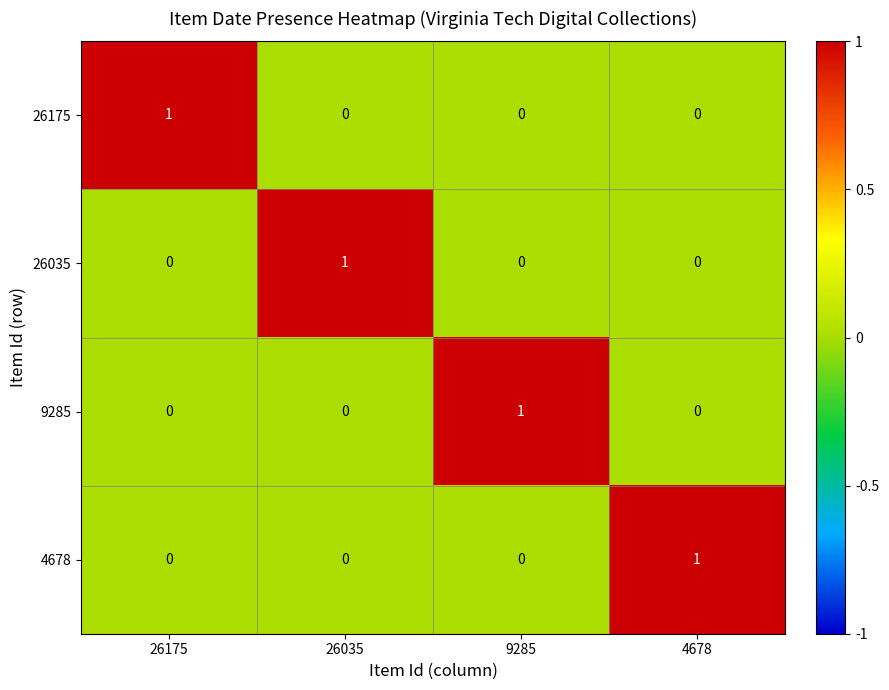

How many values in 4678 are above zero?

1